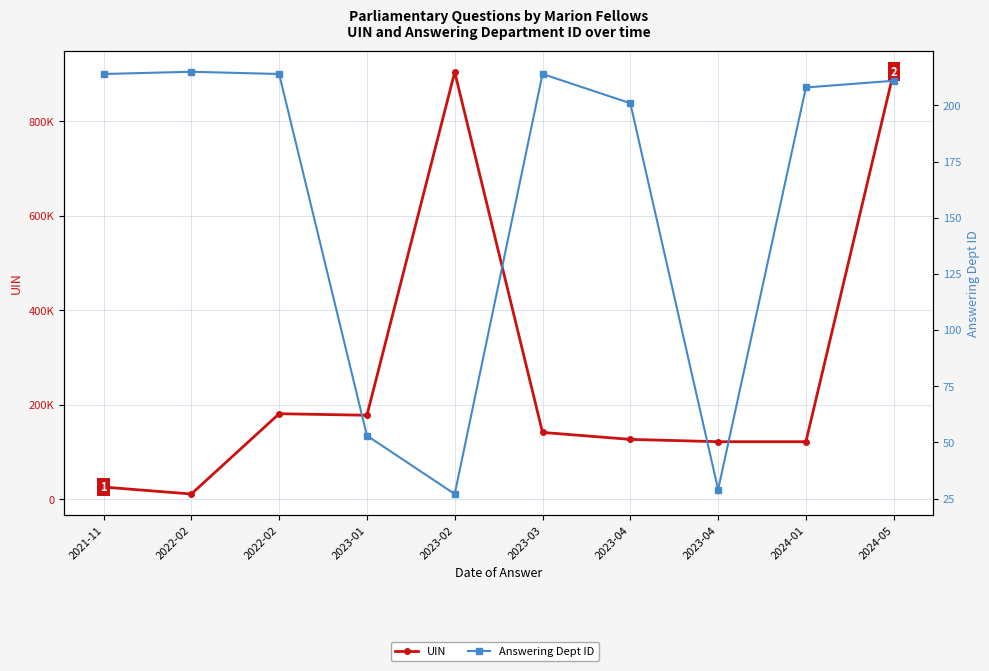

How many interior local valleys does the UIN series have?

3